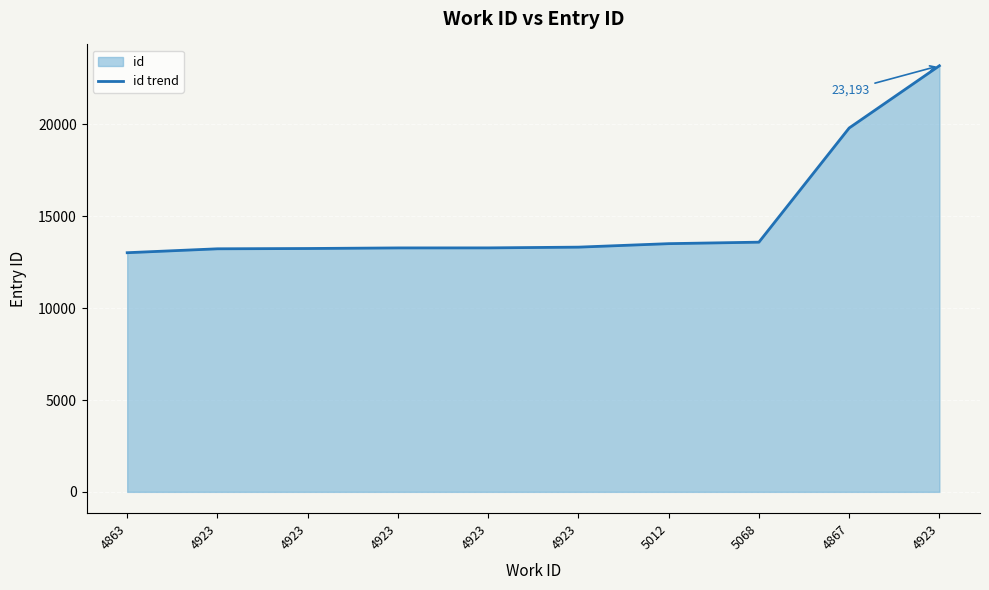

What is the difference between the second highest and second lowest values?

6574